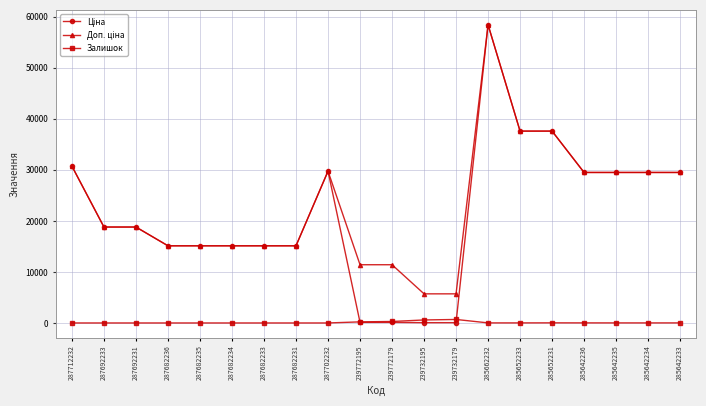

What is the label of the 16th point from the right?

287682235